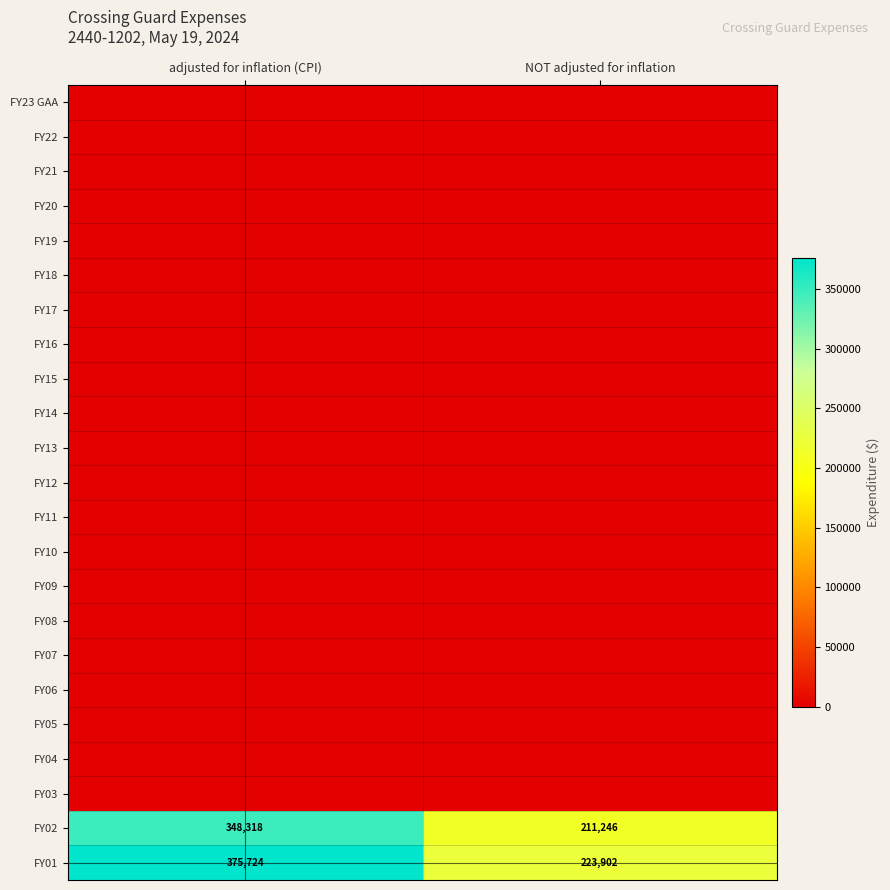

What is the average value of the FY02 series?

279782